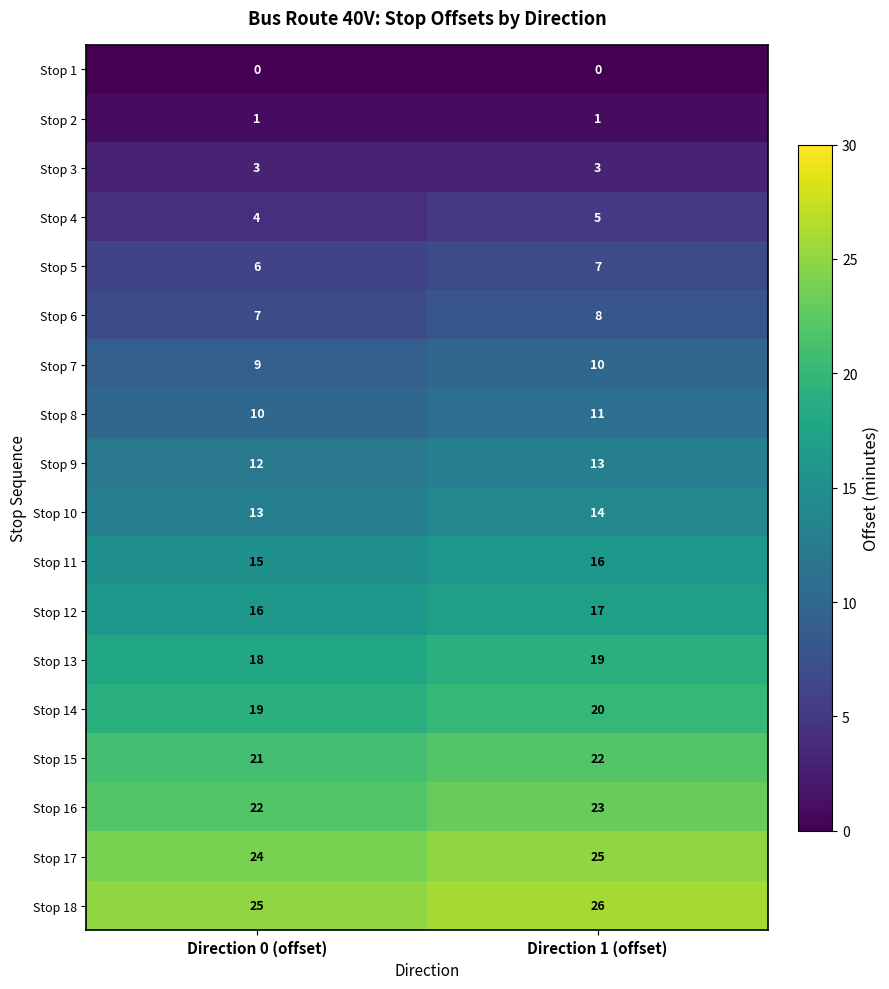

What is the maximum value shown in the chart?

26